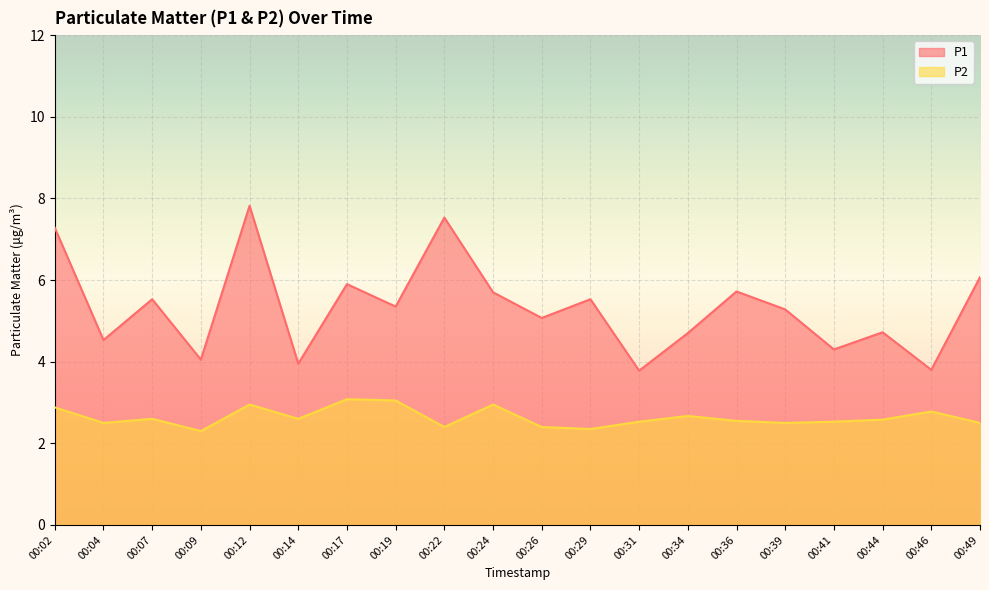

What is the value of the P1 point at the 15th from the left?

5.7